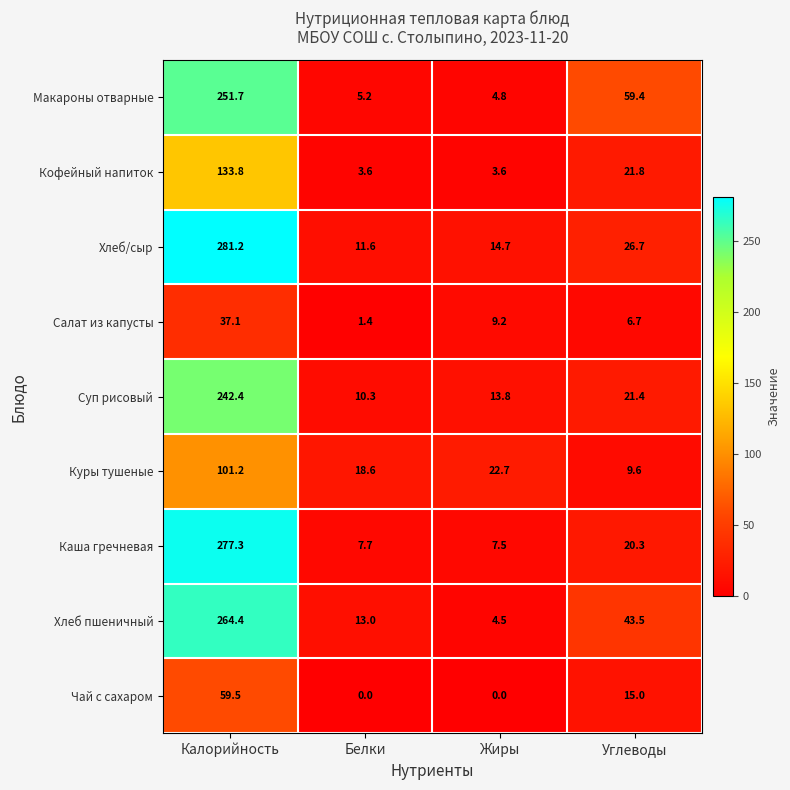

What is the difference between the maximum and minimum values in the Куры тушеные series?

91.6